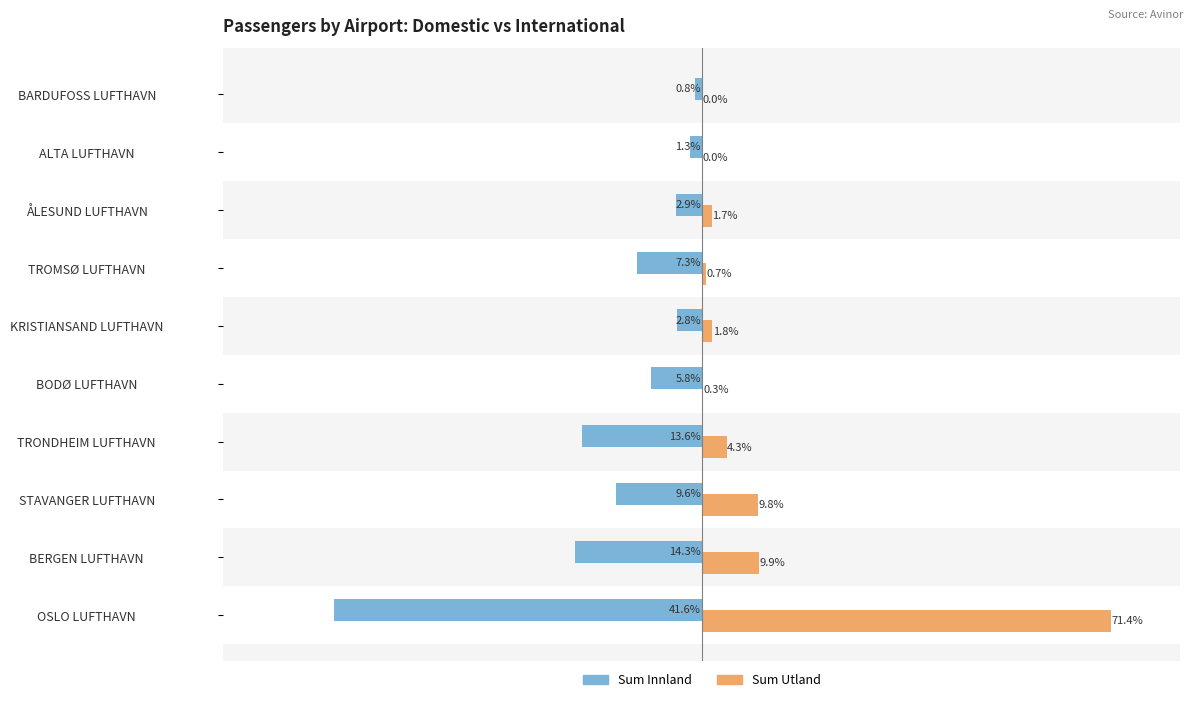

The value of Sum Utland at KRISTIANSAND LUFTHAVN is 119090. True or false?

False